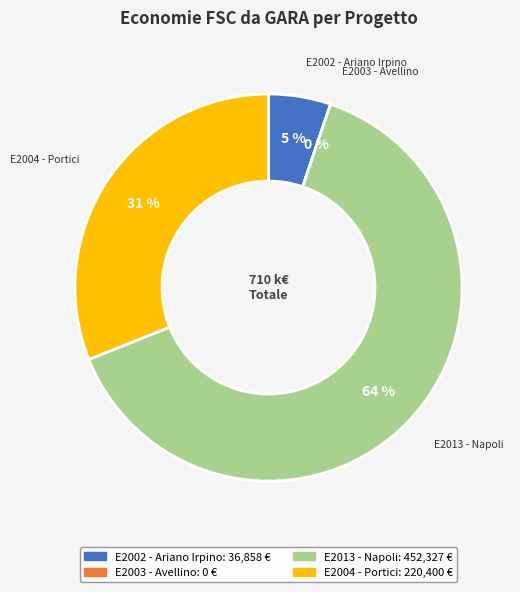

What percentage do E2004 - Portici and E2003 - Avellino together represent?

31.1%